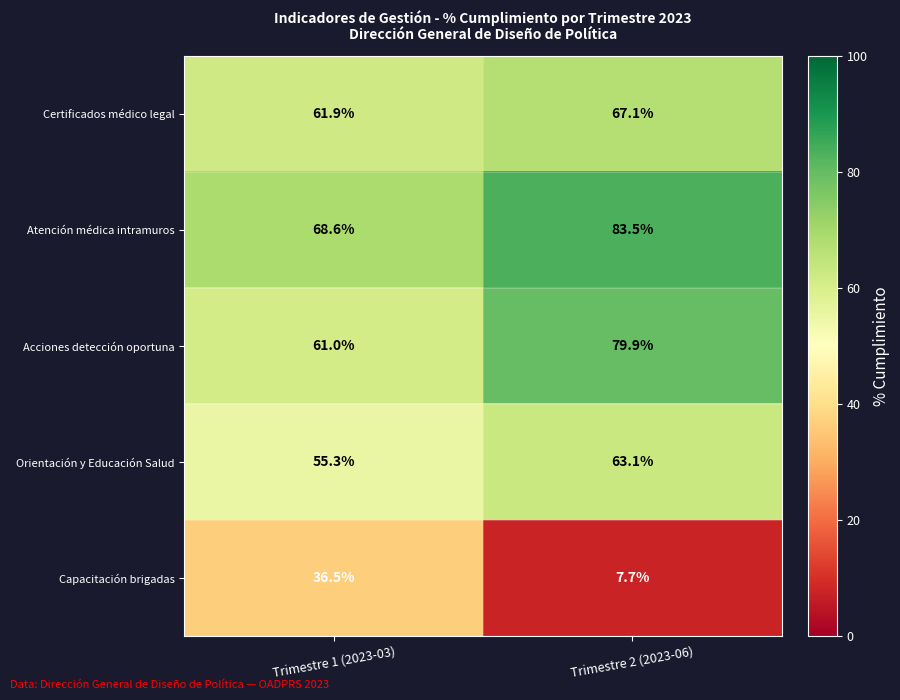

The Atención médica intramuros series shows 111.7 at Trimestre 1 (2023-03). True or false?

False